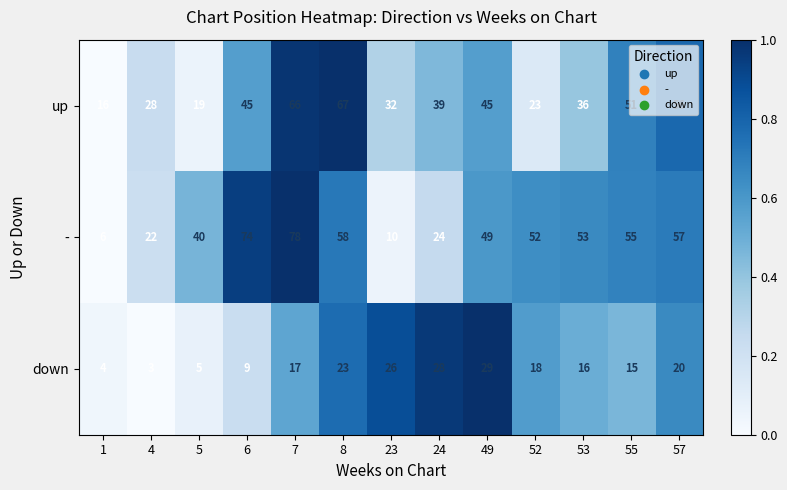

Which series changed the most between 6 and 23?

-